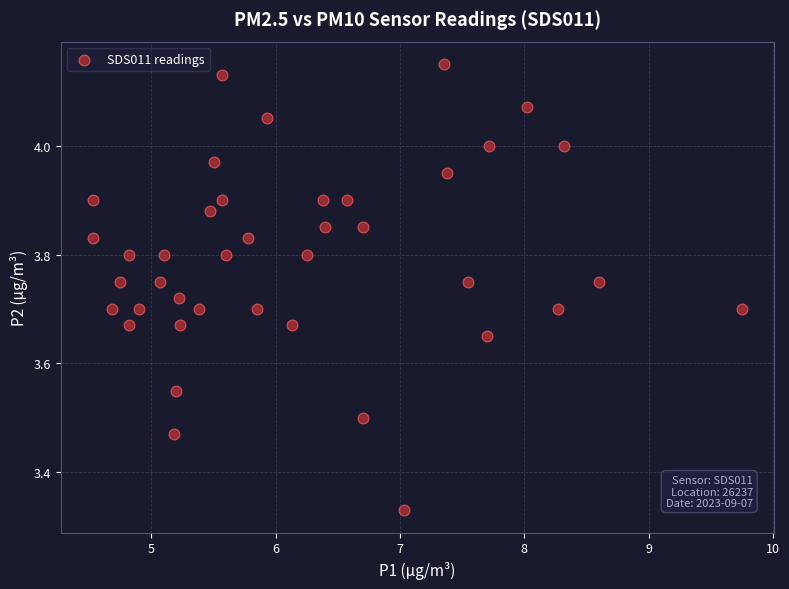

What is the range of X values (max minus min)?

5.2